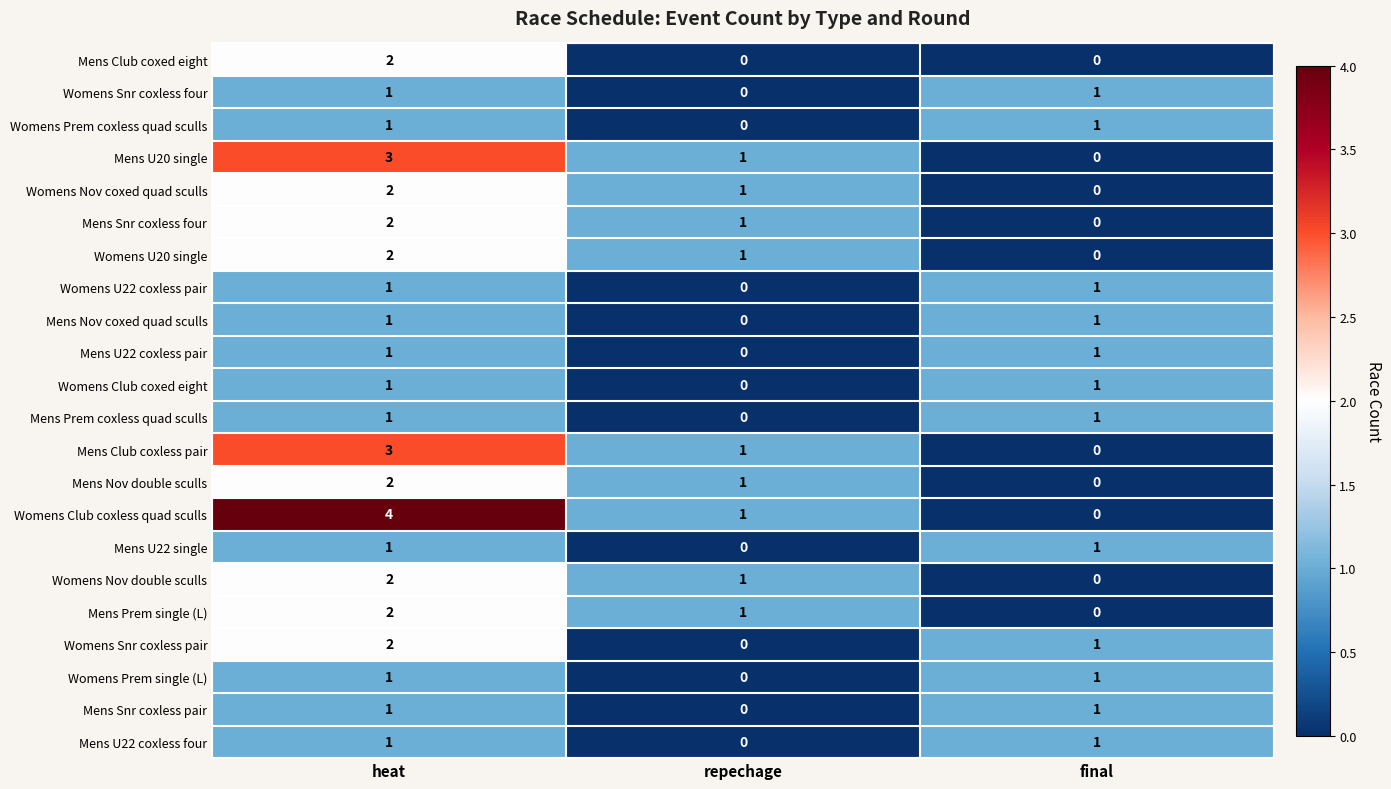

Which category has the lowest value in the Mens Nov coxed quad sculls series?

repechage